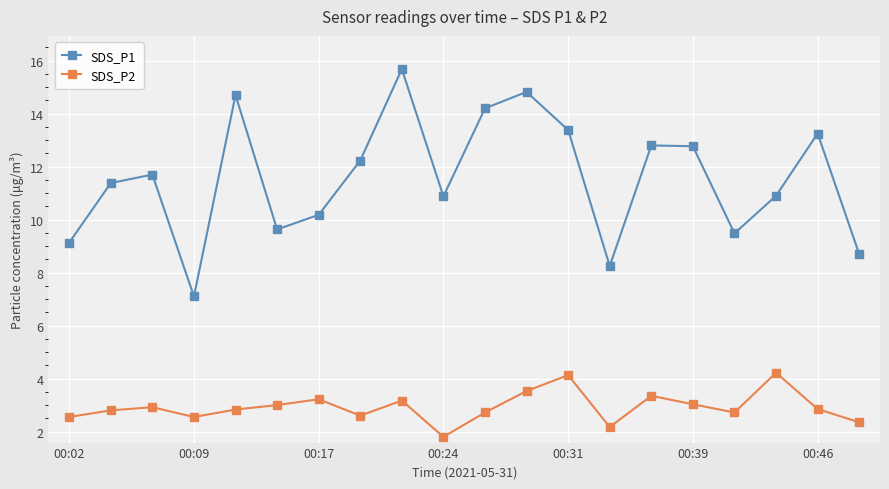

What is the sum of all SDS_P2 values?

58.5